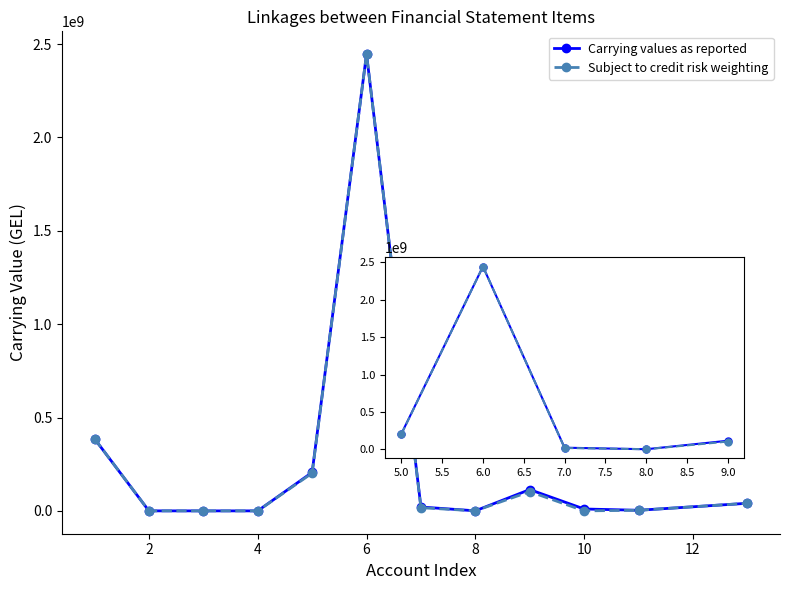

What is the maximum value shown in the chart?

2445638582.4